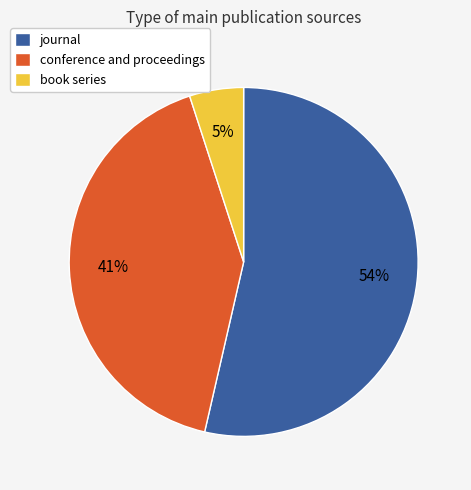

What is the largest slice in the pie chart?

journal